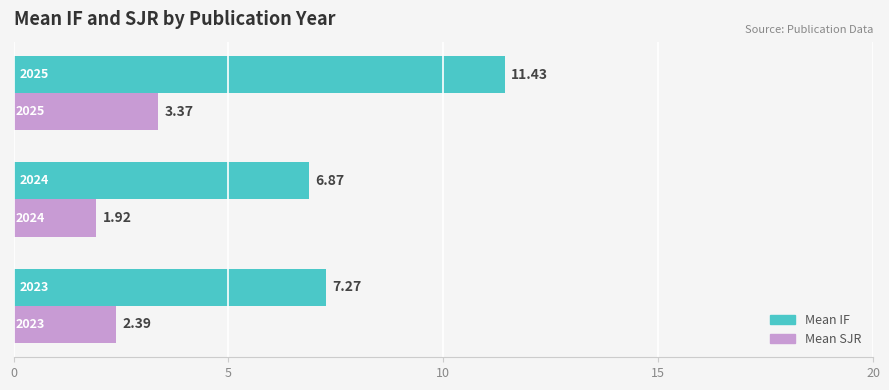

Which series has the largest total across all categories?

Mean IF